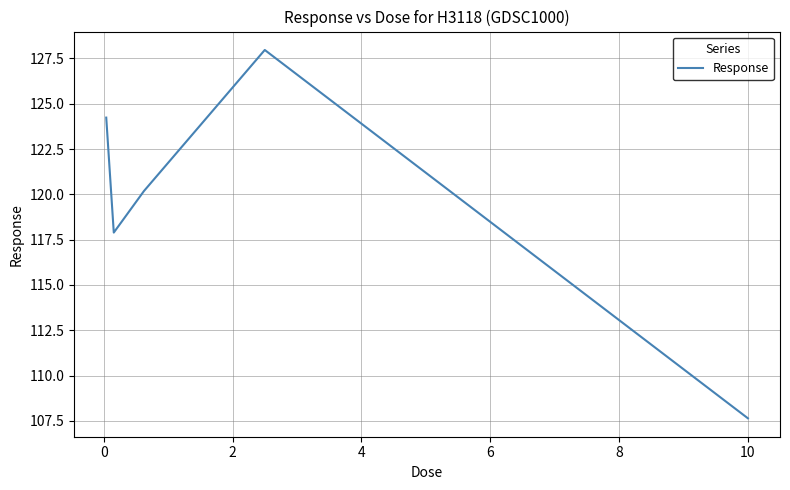

What is the greatest value displayed?

128.0